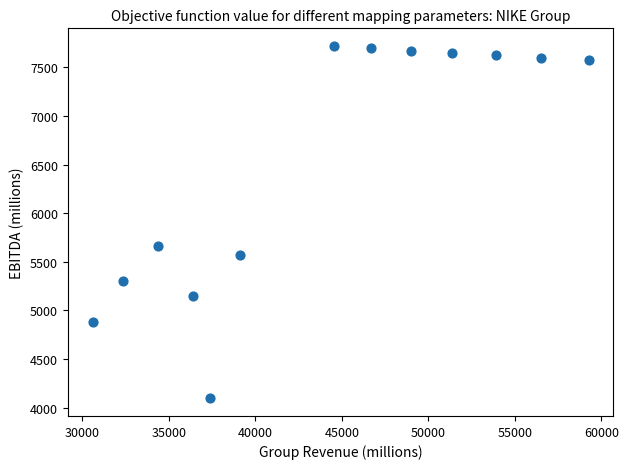

What Y value in the scatter plot is closest to 5907?

5661.0